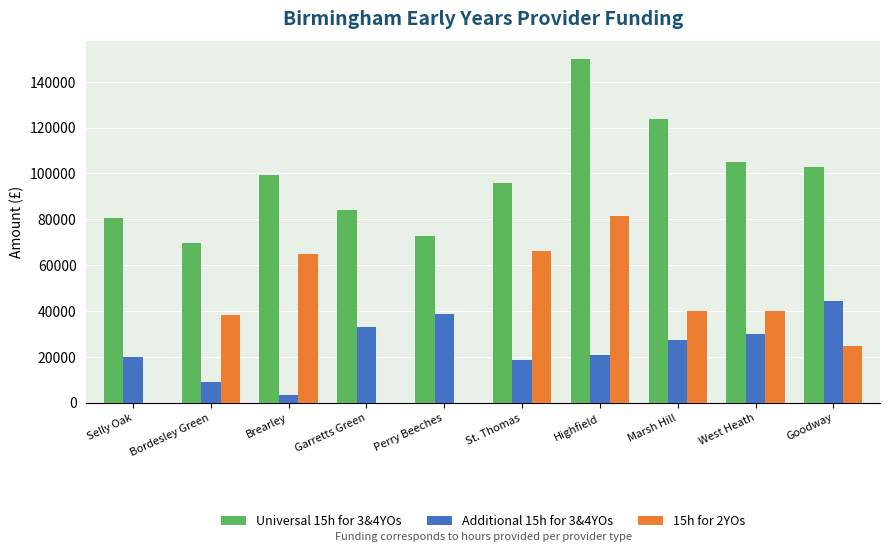

What value does the Universal 15h for 3&4YOs series have at West Heath?

104851.5